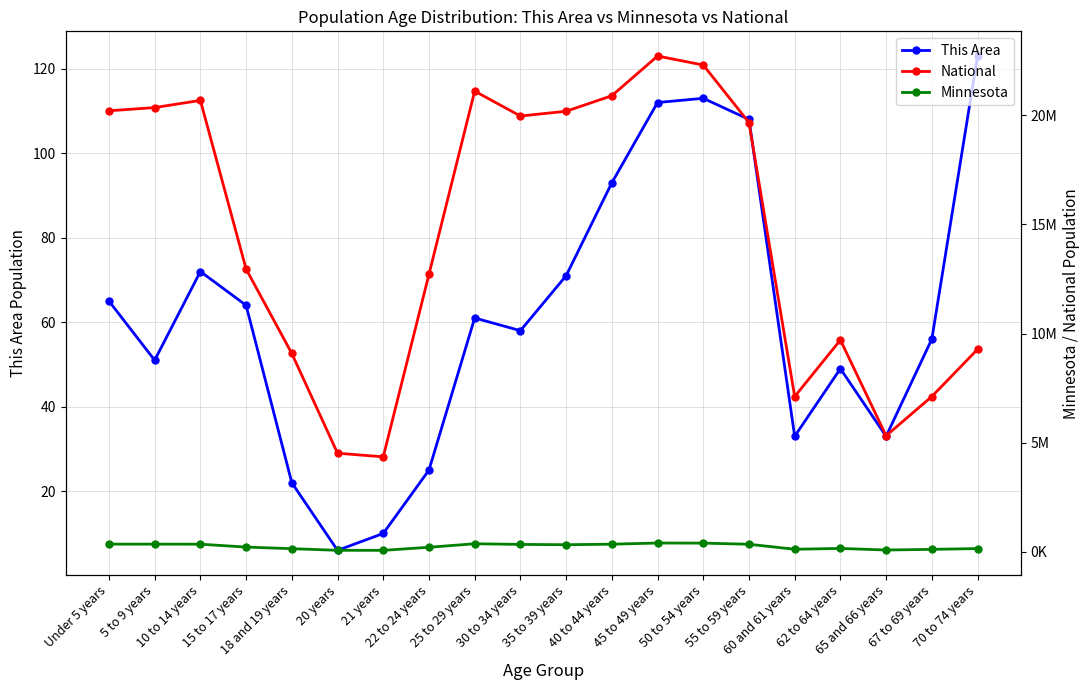

Which category has the lowest value in the Minnesota series?

21 years